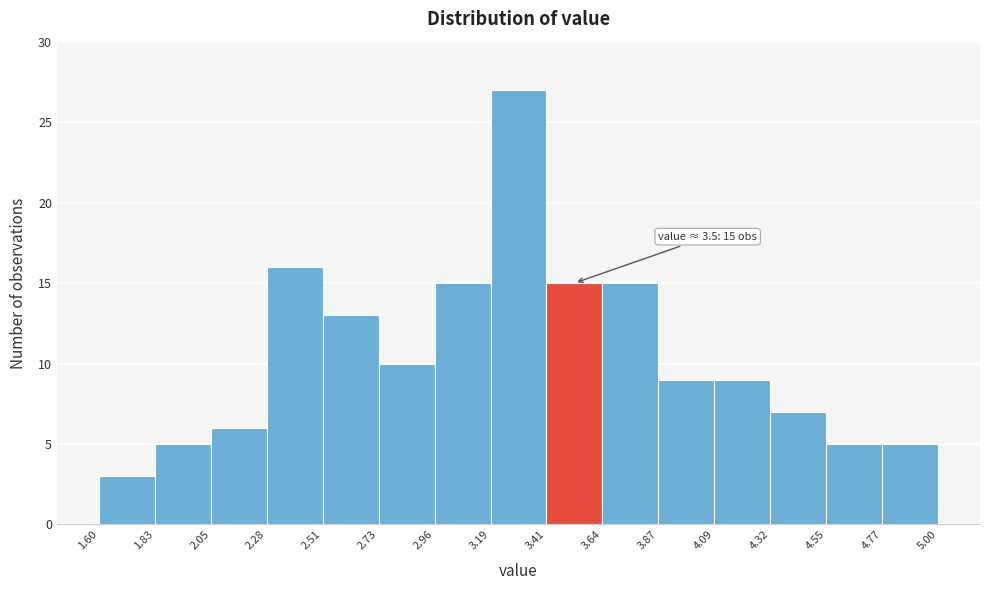

Over which range of the x-axis is the bar tallest?

3.19 to 3.41